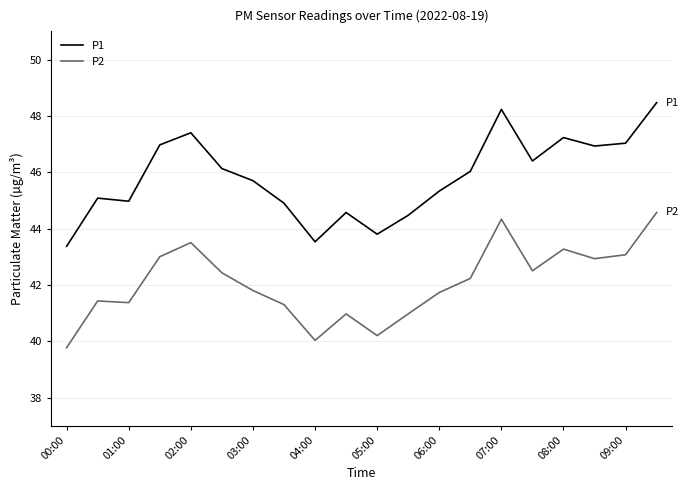

What is the minimum value for P1?

43.4